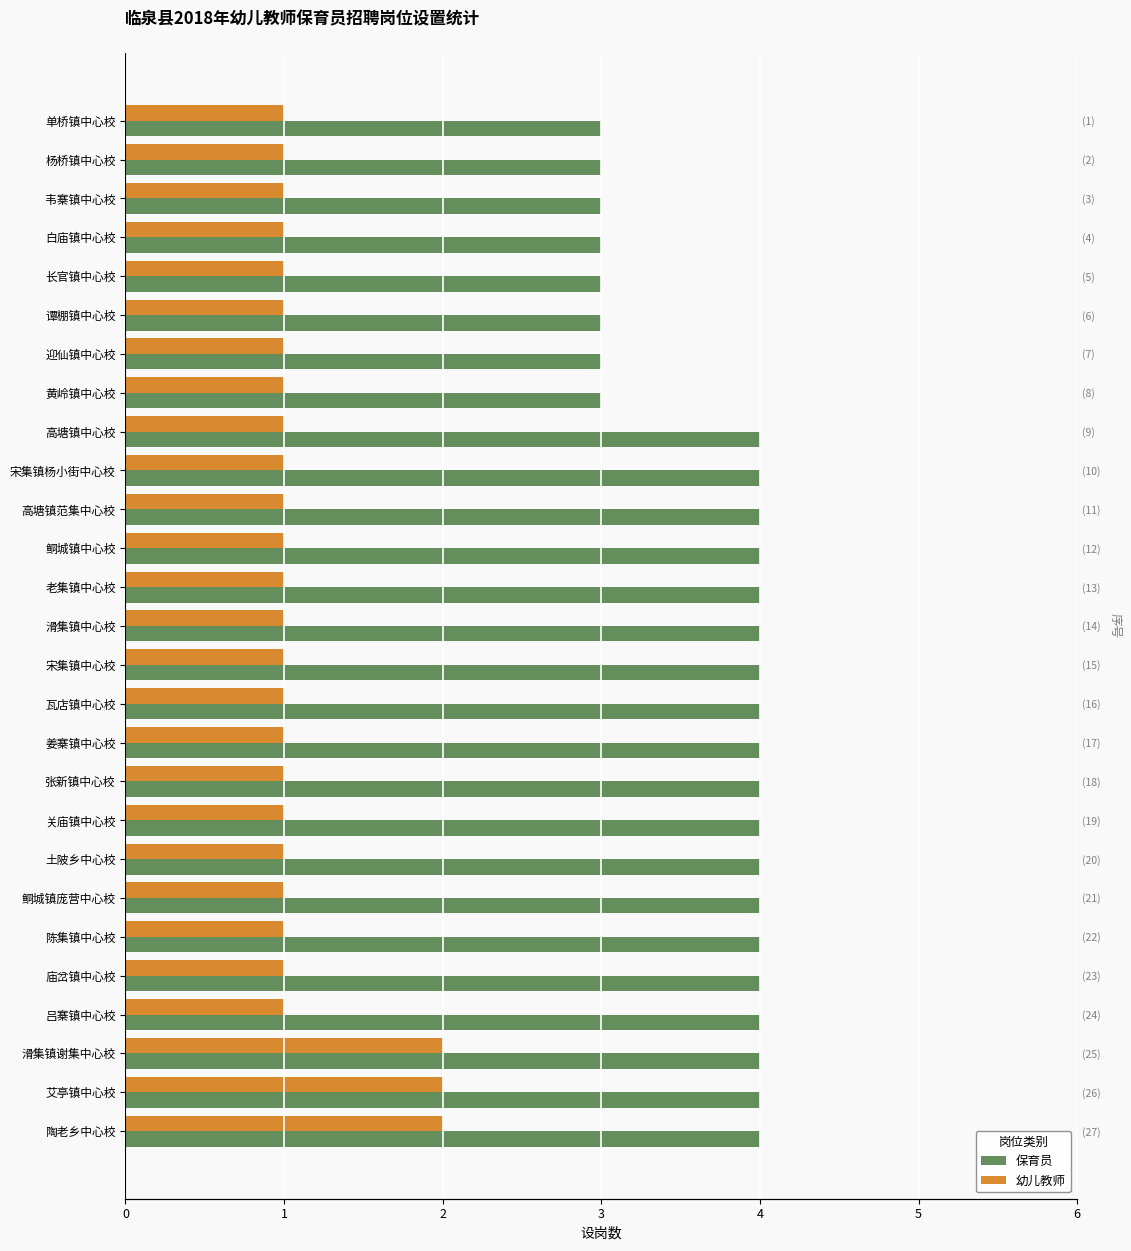

Between 宋集镇杨小街中心校 and 宋集镇中心校, which series saw the biggest shift?

保育员